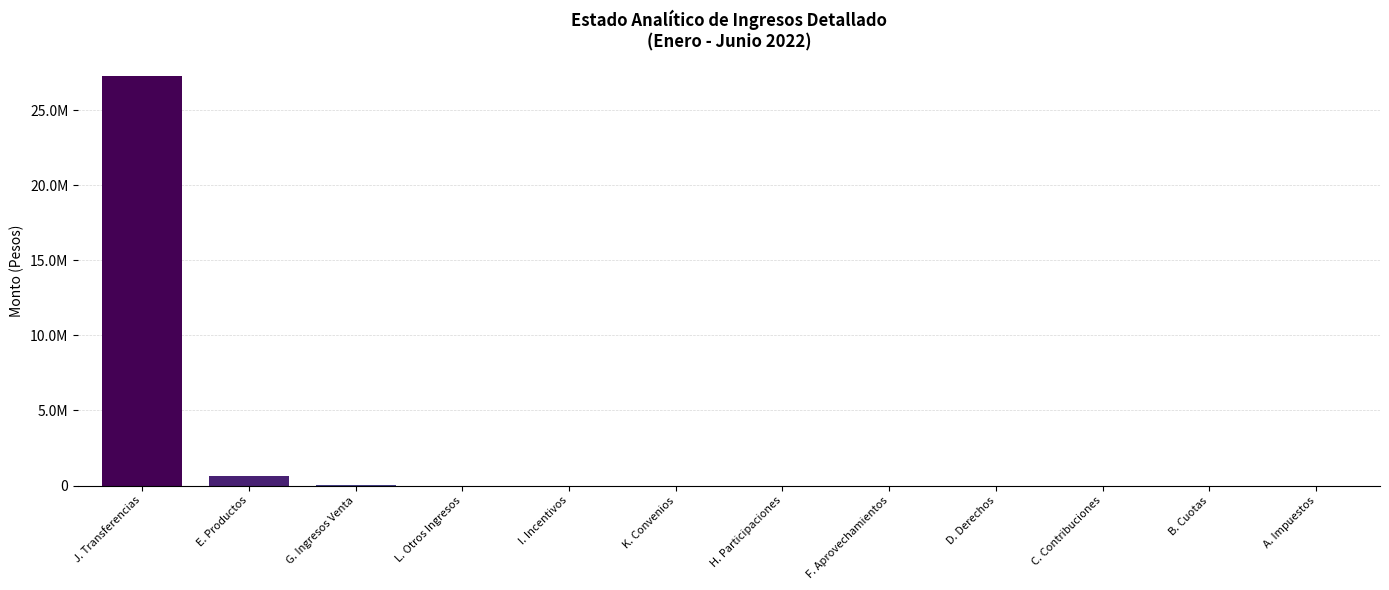

What is the difference between the maximum and minimum values?

27269400.0